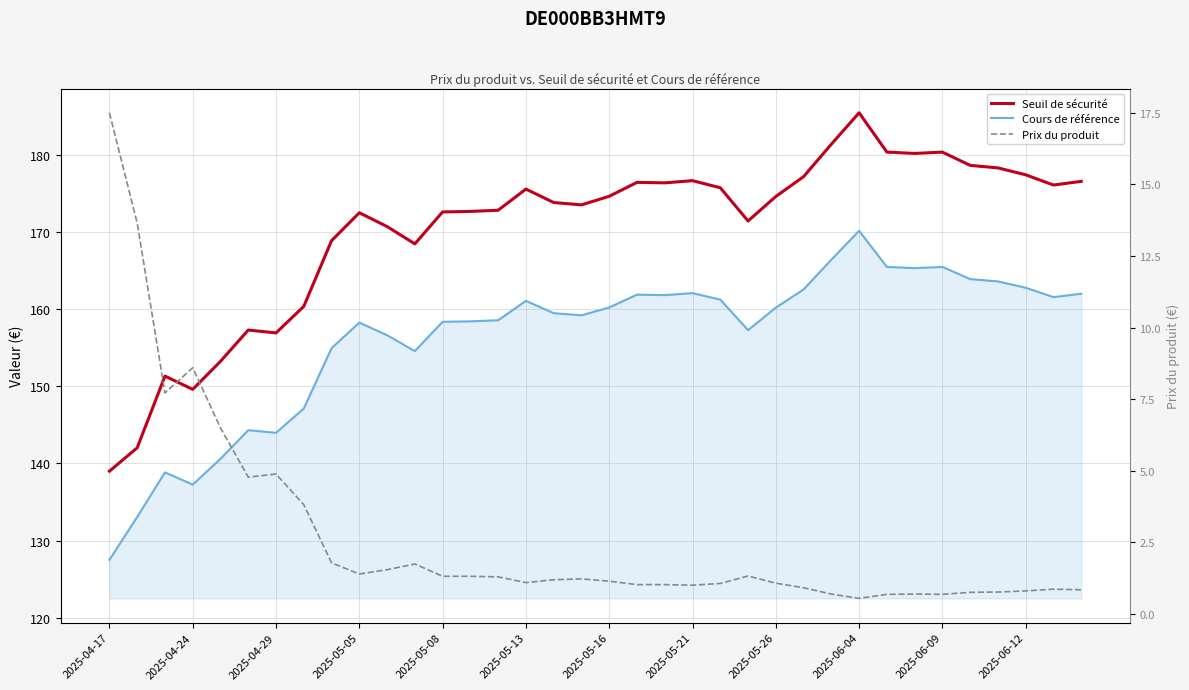

How many interior local peaks does the Cours de référence series have?

8